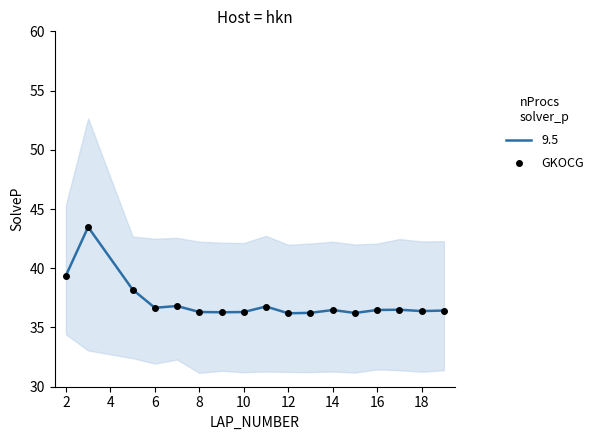

What is the average value?

37.1